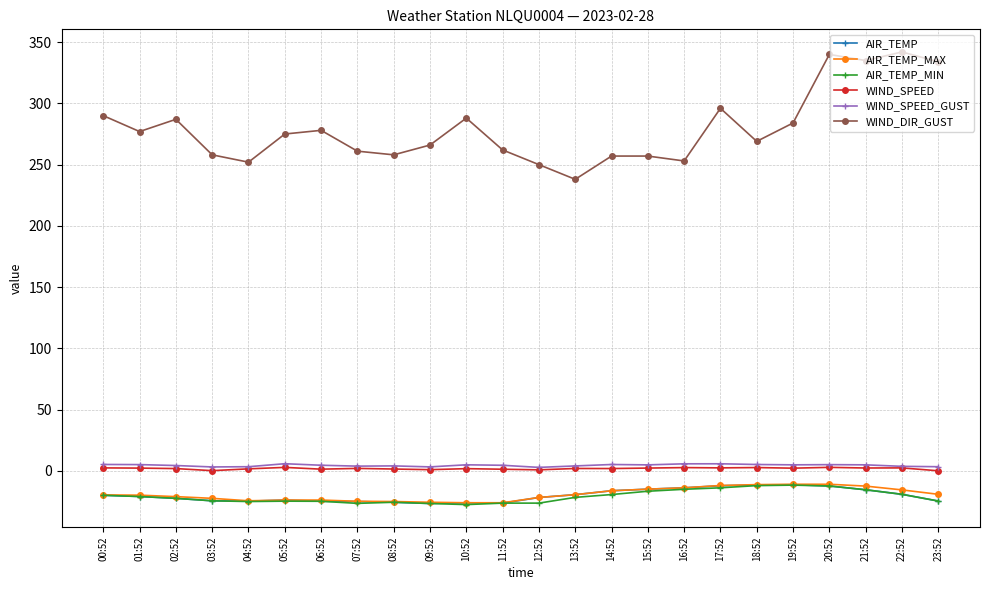

At how many categories does at least one series exceed 134?

24